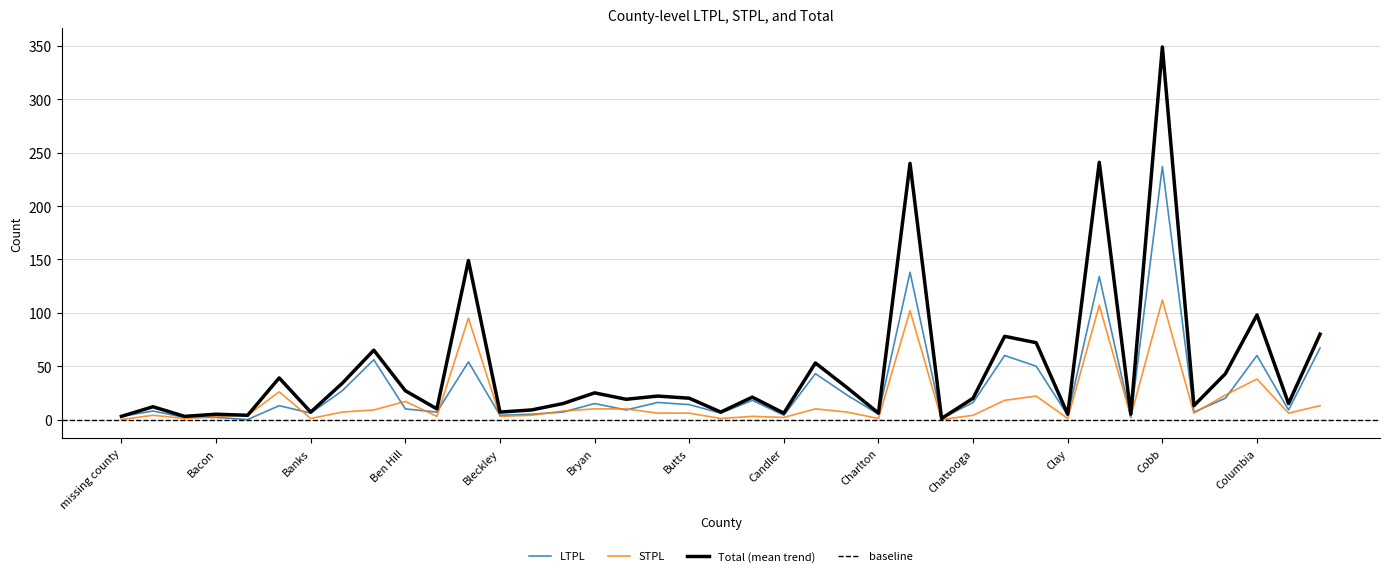

Is it true that Total equals 7 at Bleckley?

True